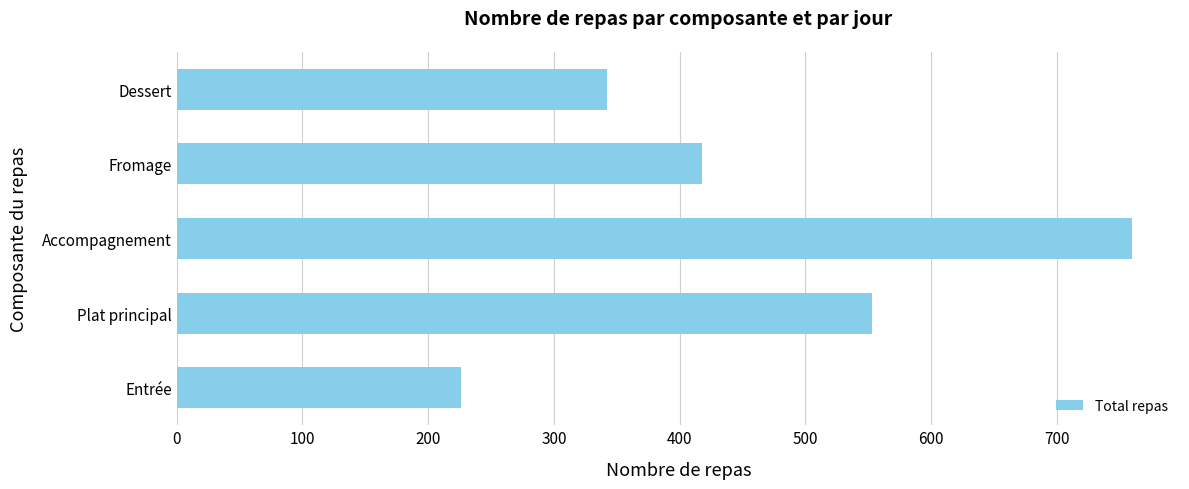

What is the sum of all values?

2299